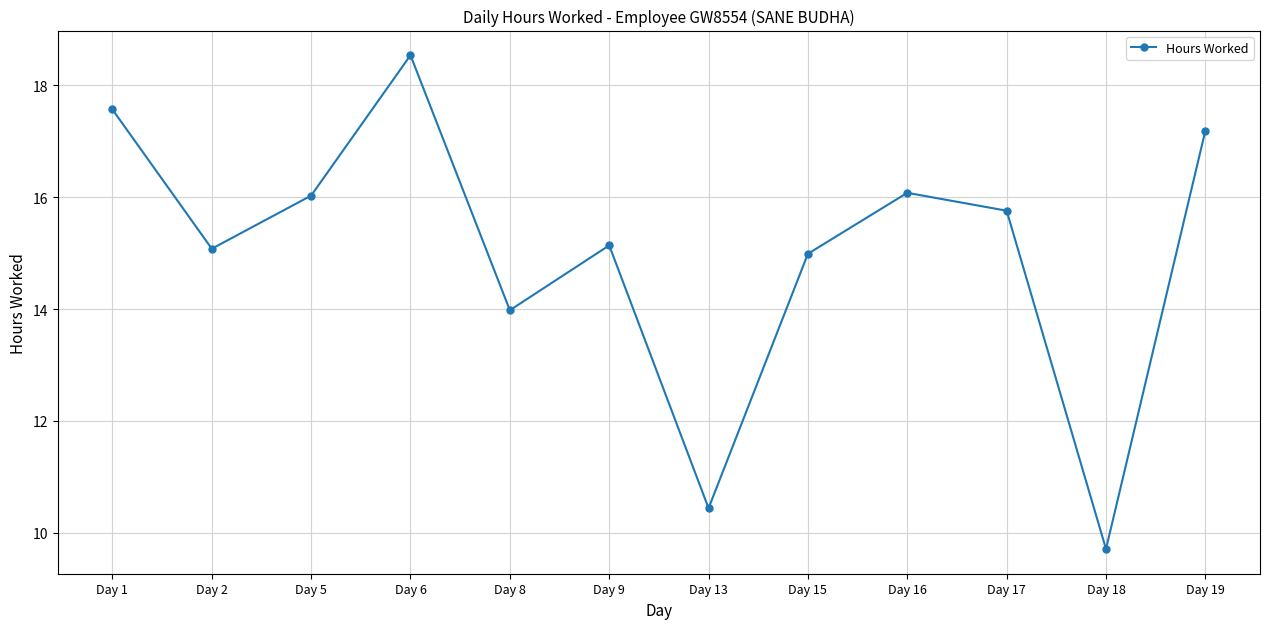

Where does the data first go above 15?

Day 1